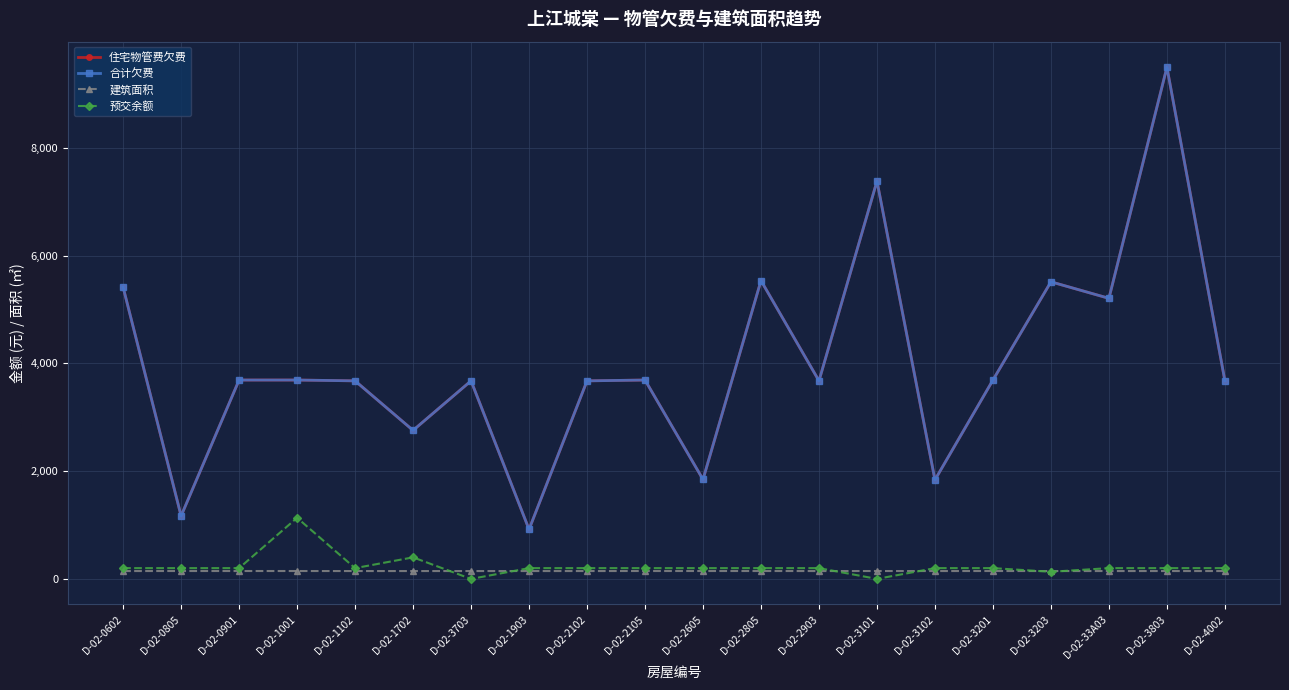

At which label is 合计欠费 closest to 5206?

D-02-33A03